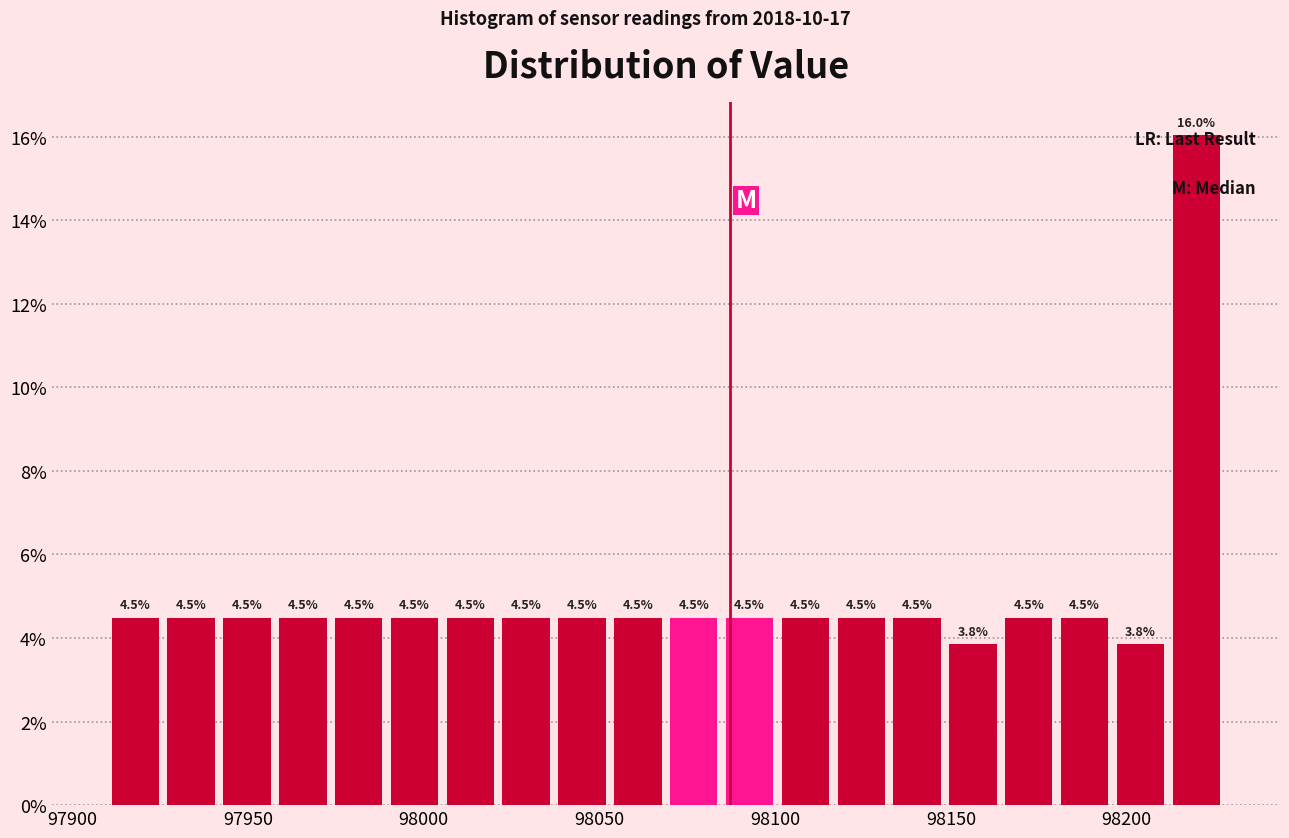

Around what value on the x-axis is the tallest bar? Give the approximate position of its centre, as read against the axis.

98220